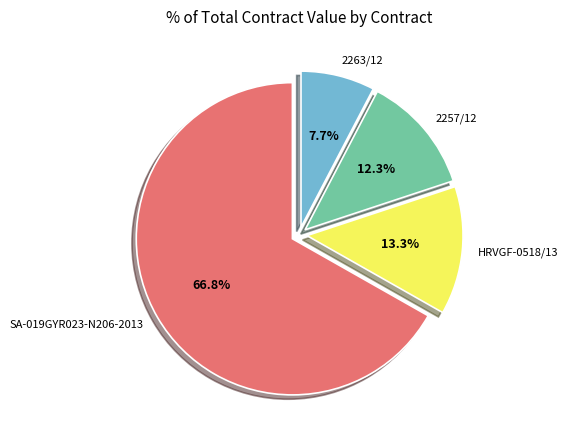

Is there any slice that represents more than half of the pie?

Yes